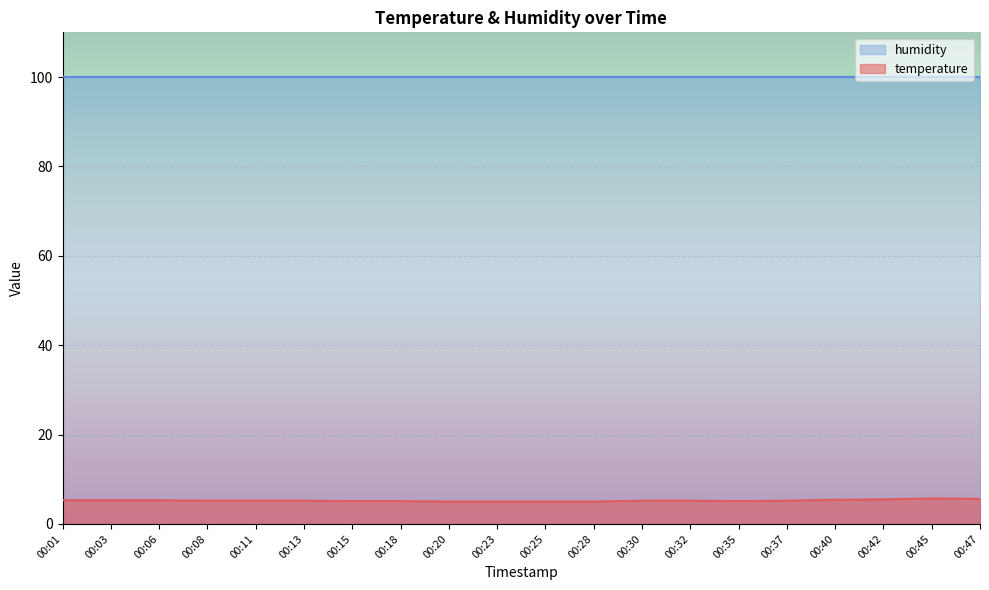

True or false: humidity and temperature cross at least once.

False